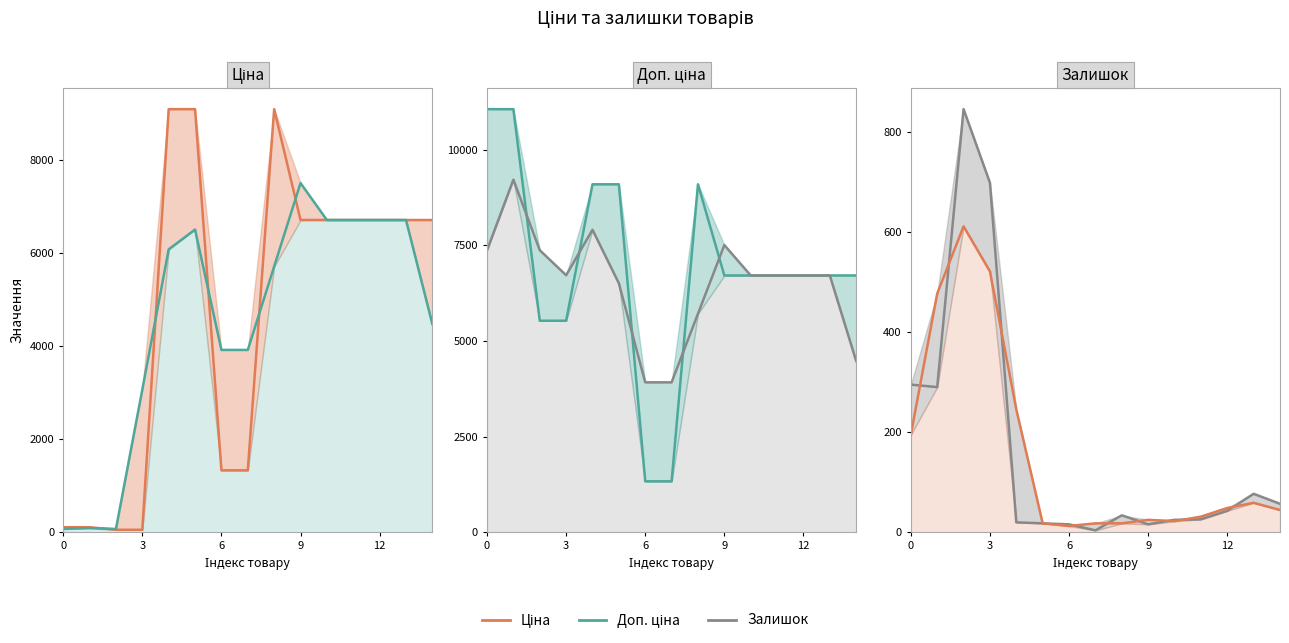

What value does the Доп. ціна series have at 11?

6710.2